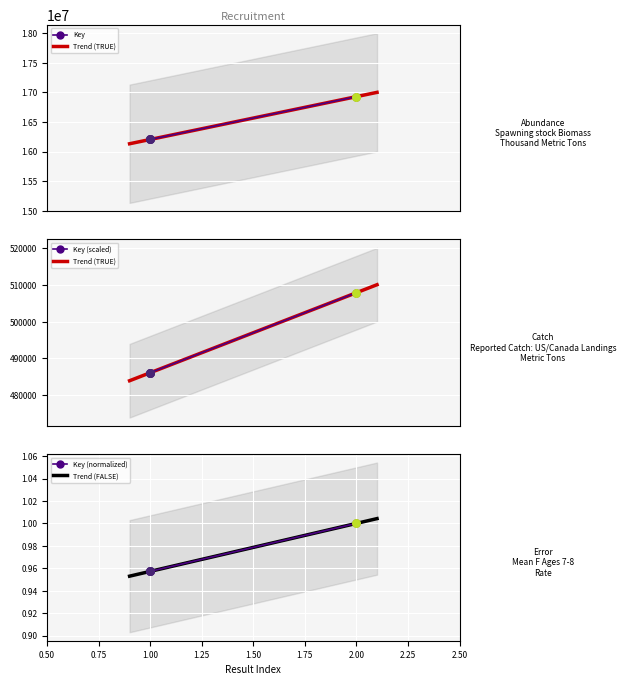

Approximately how many times larger is the value at 1 compared to 2?

1.0